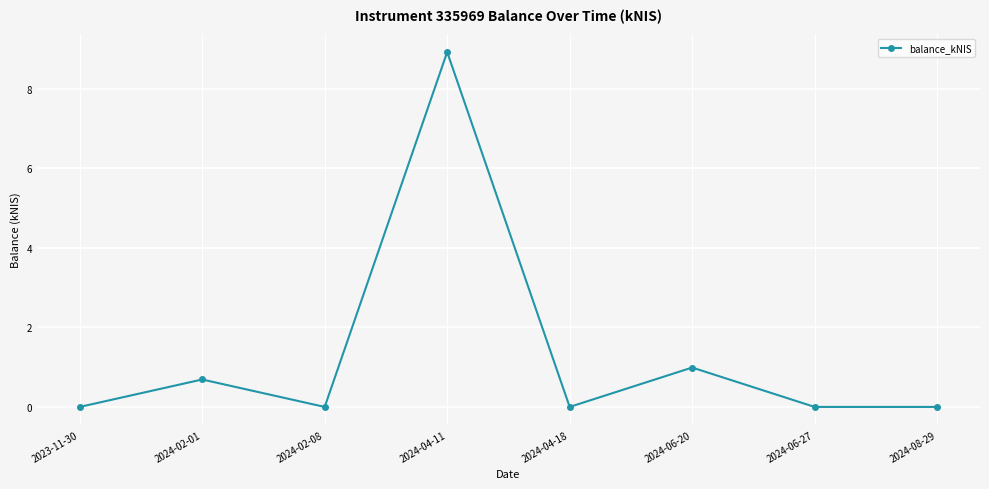

What is the label of the 1st point from the left?

2023-11-30